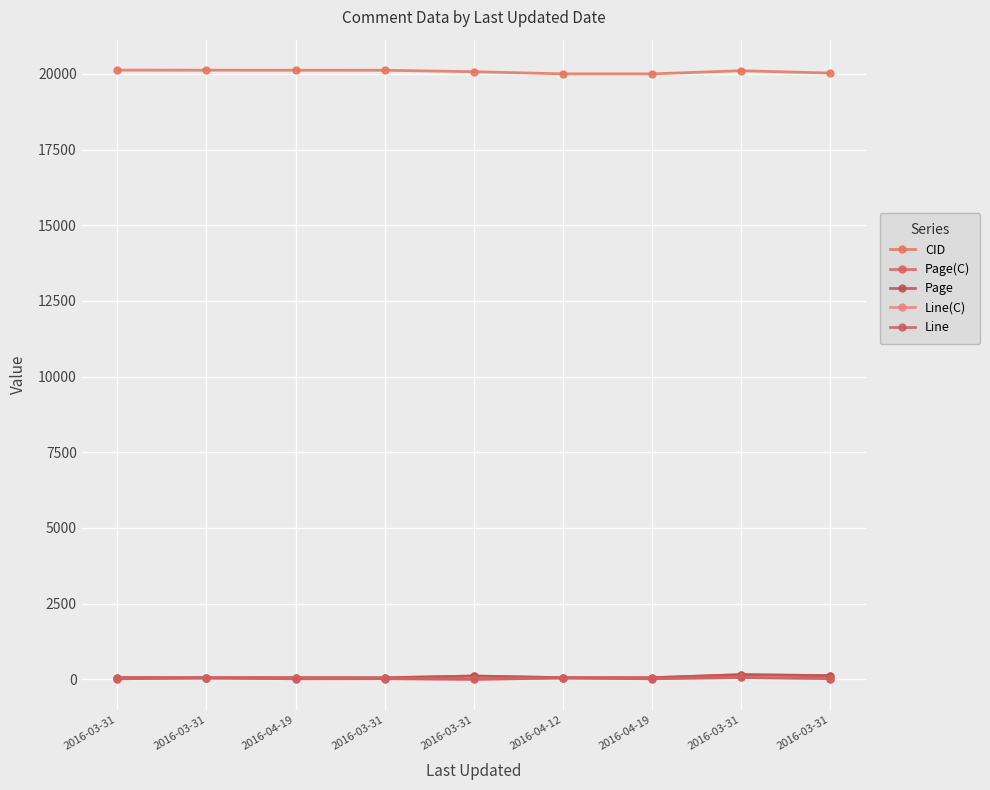

What is the label of the 7th point from the right?

2016-04-19